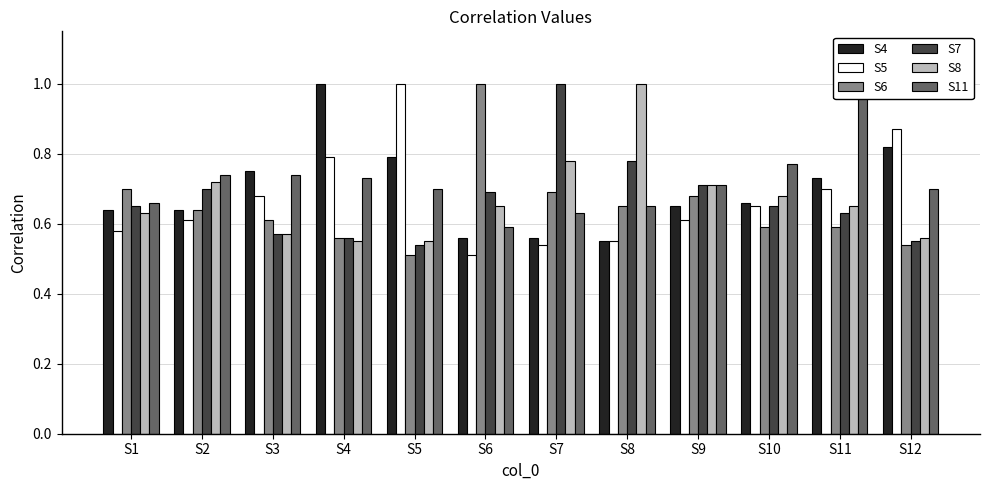

Which series has the largest total across all categories?

S11